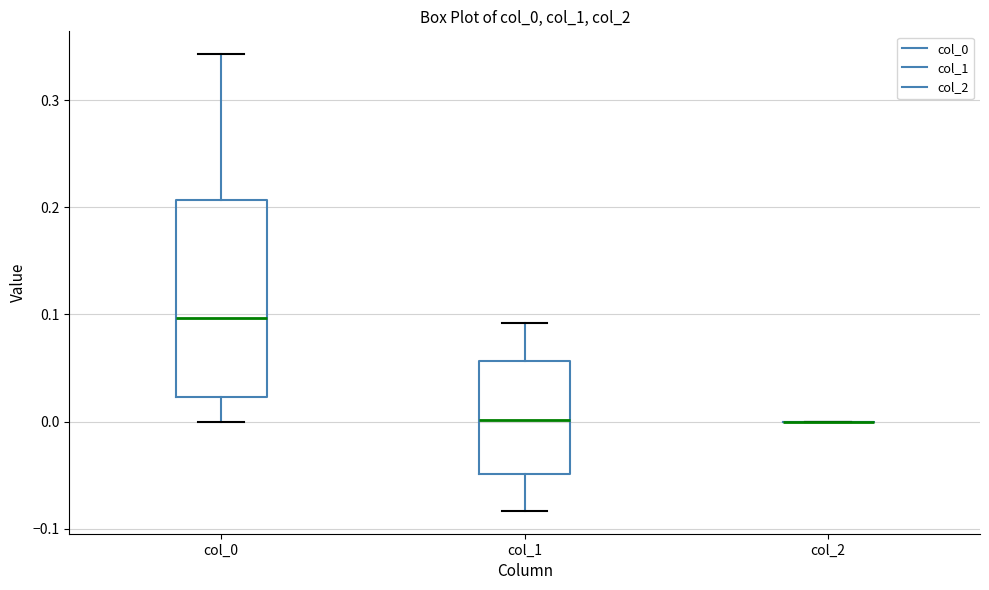

Where does the median line of the box for col_1 sit on the y-axis? The values are not printed on the chart, so give them approximately, as read against the axis.

0.00